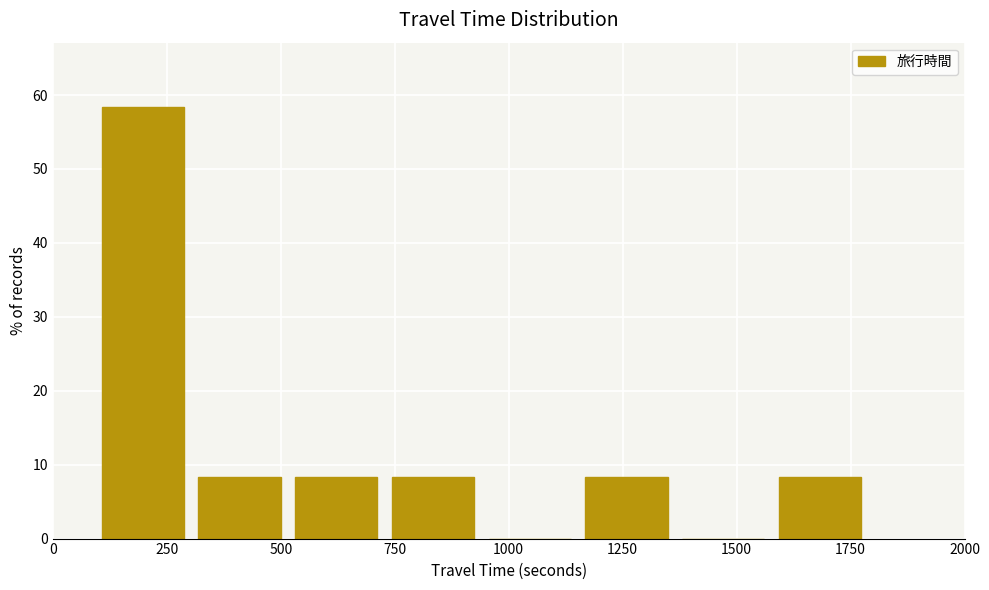

Over which range of the x-axis is the bar tallest?

100 to 300